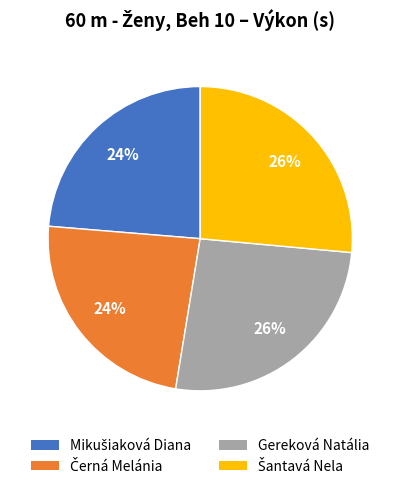

What percentage is the Gereková Natália slice, to the nearest percent?

26%